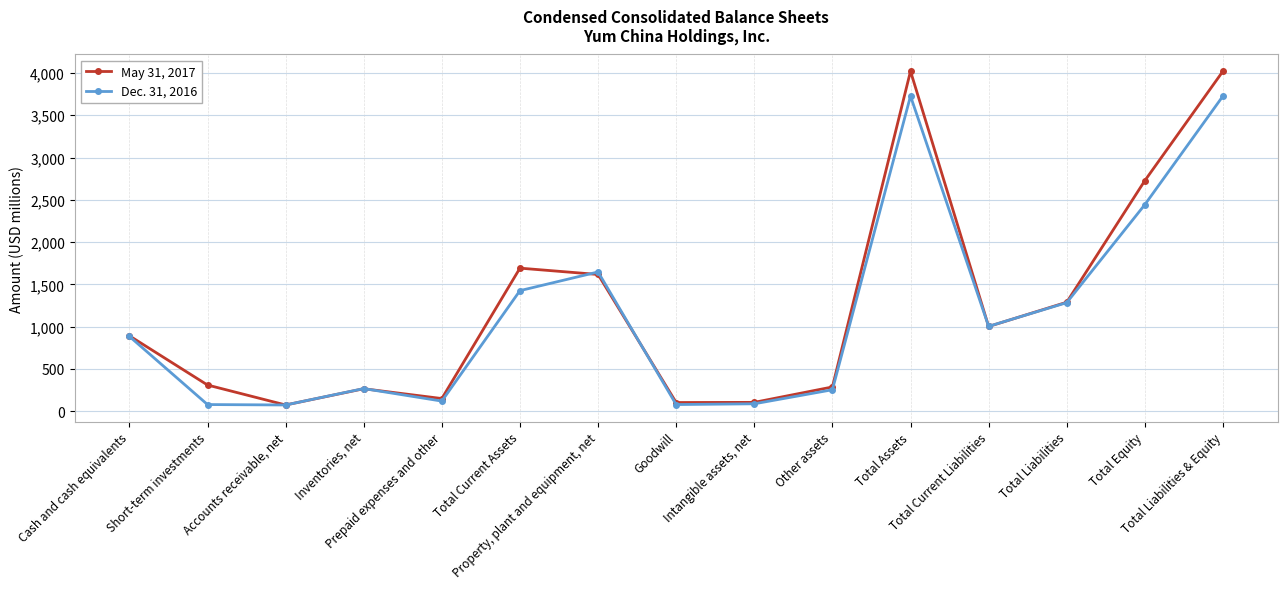

Which series has the largest range (max minus min)?

May 31, 2017